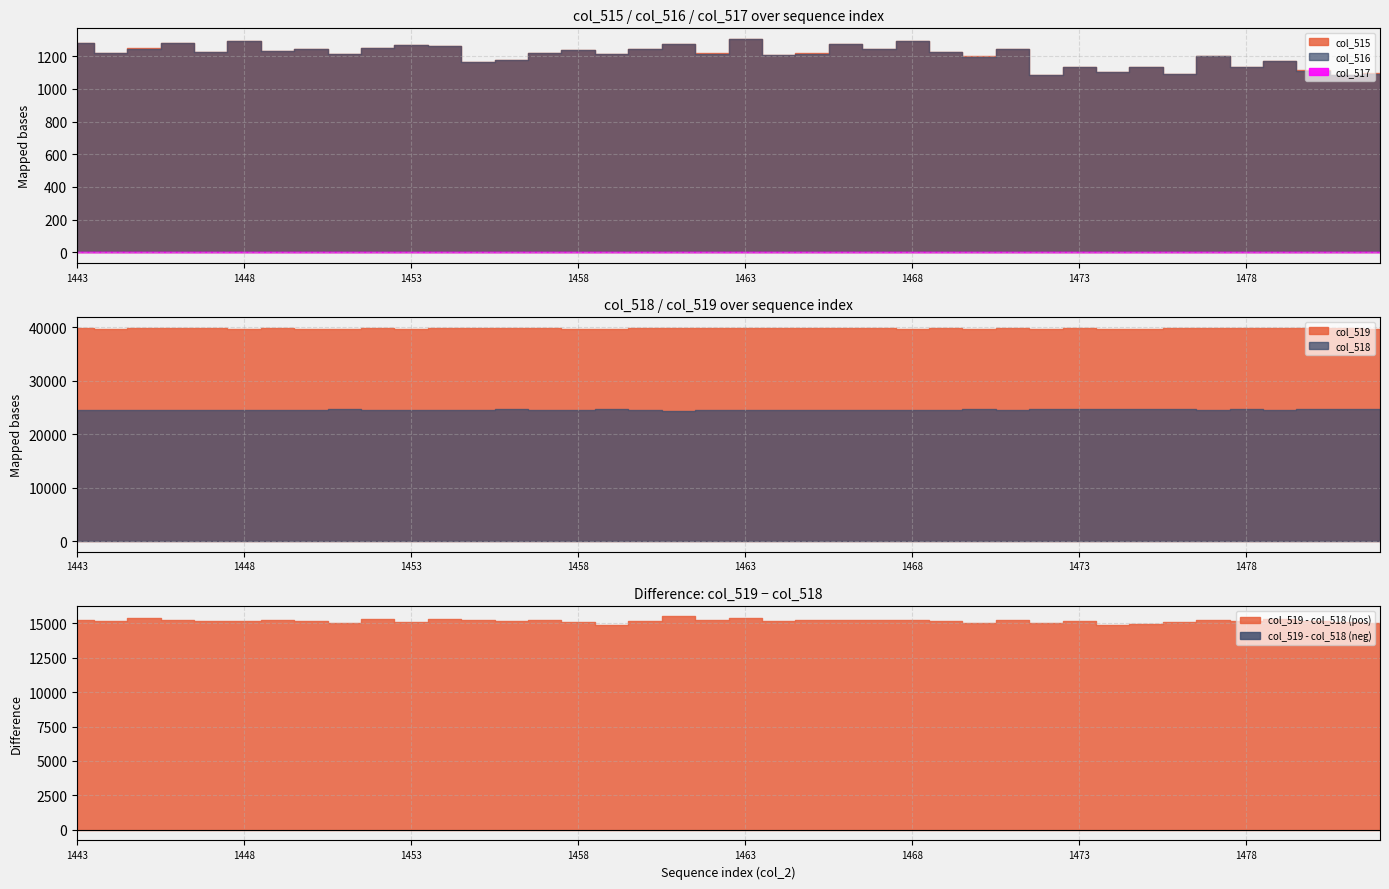

The value of col_518 at 1459 is 24715. True or false?

True